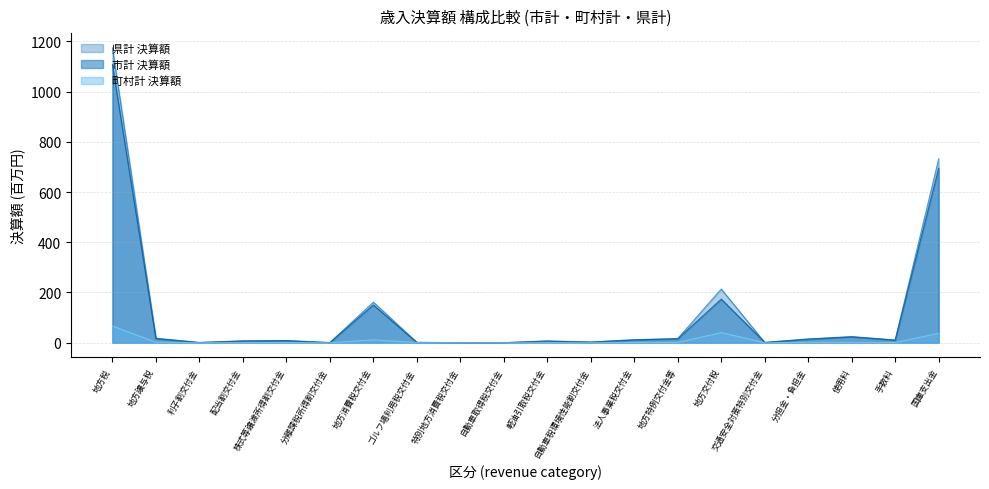

What position from the right is 分担金・負担金?

4